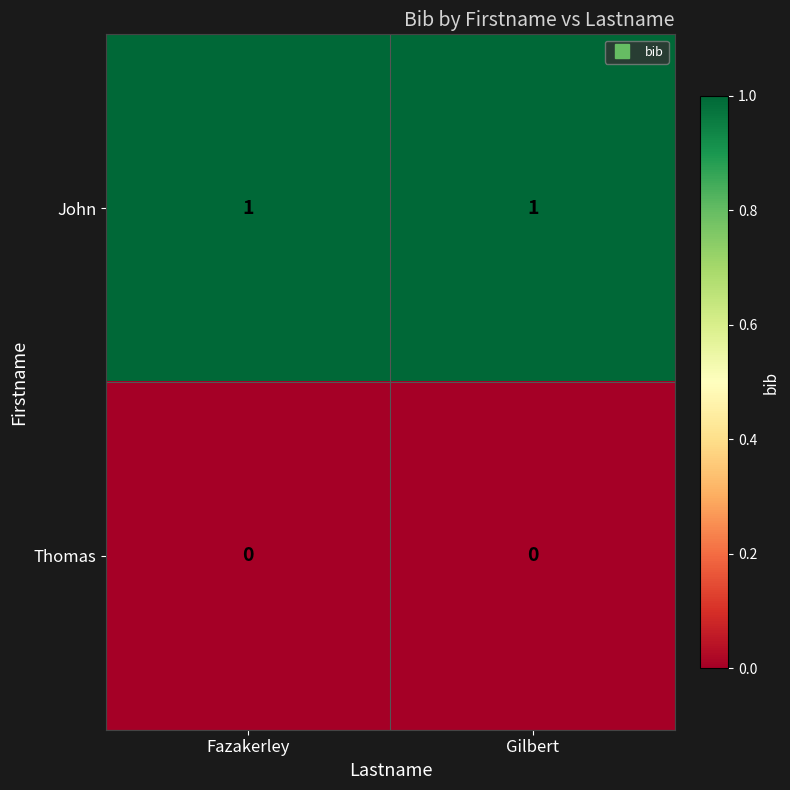

Which series has the largest total across all categories?

John